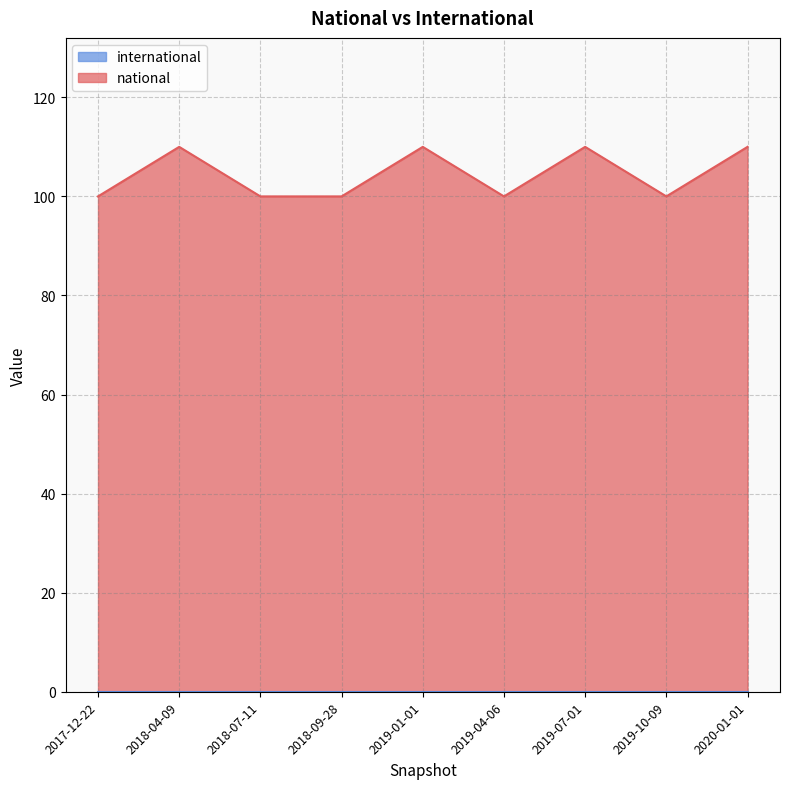

Rank the categories by international value from highest to lowest.

2018-04-09, 2018-07-11, 2018-09-28, 2017-12-22, 2019-01-01, 2019-04-06, 2019-07-01, 2019-10-09, 2020-01-01